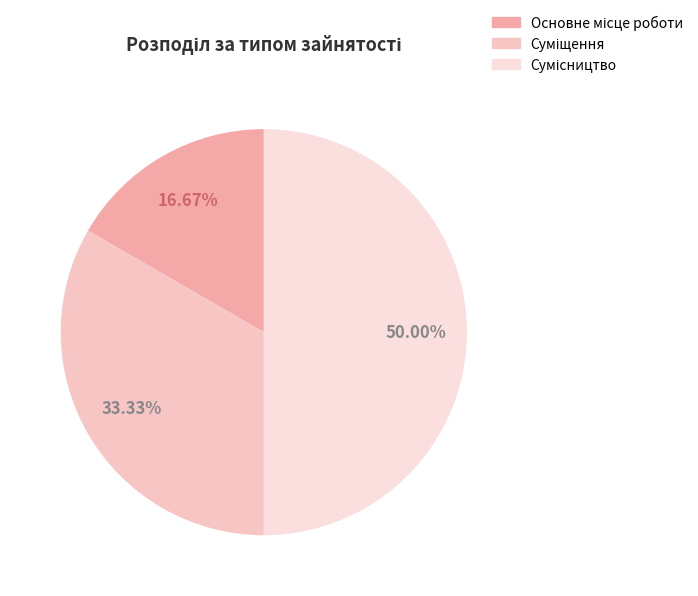

True or false: Основне місце роботи accounts for 7% of the total.

False